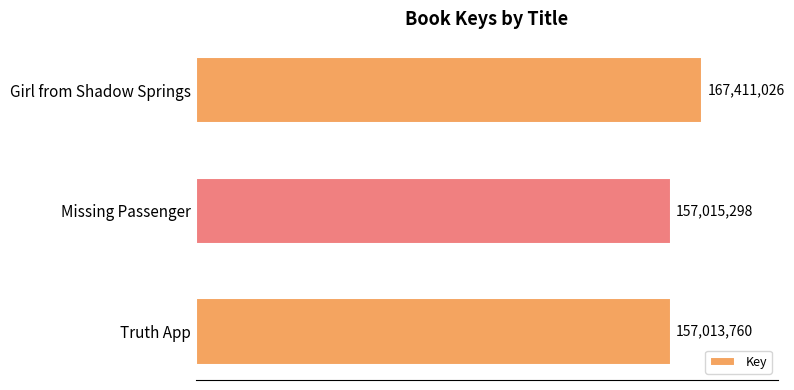

List the labels in order of value, smallest first.

Truth App, Missing Passenger, Girl from Shadow Springs